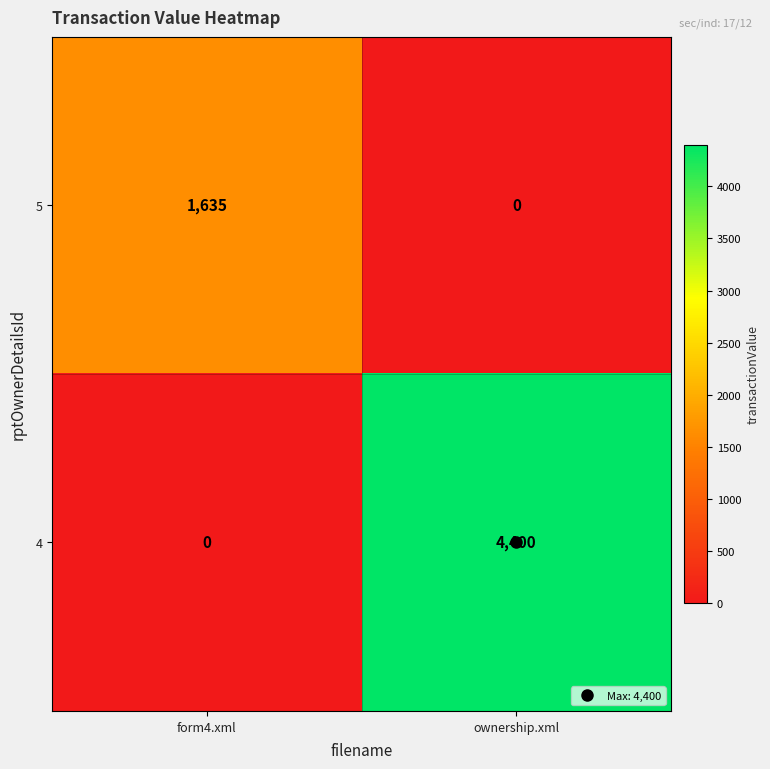

What is the sum of the 4 values at ownership.xml and form4.xml?

4400